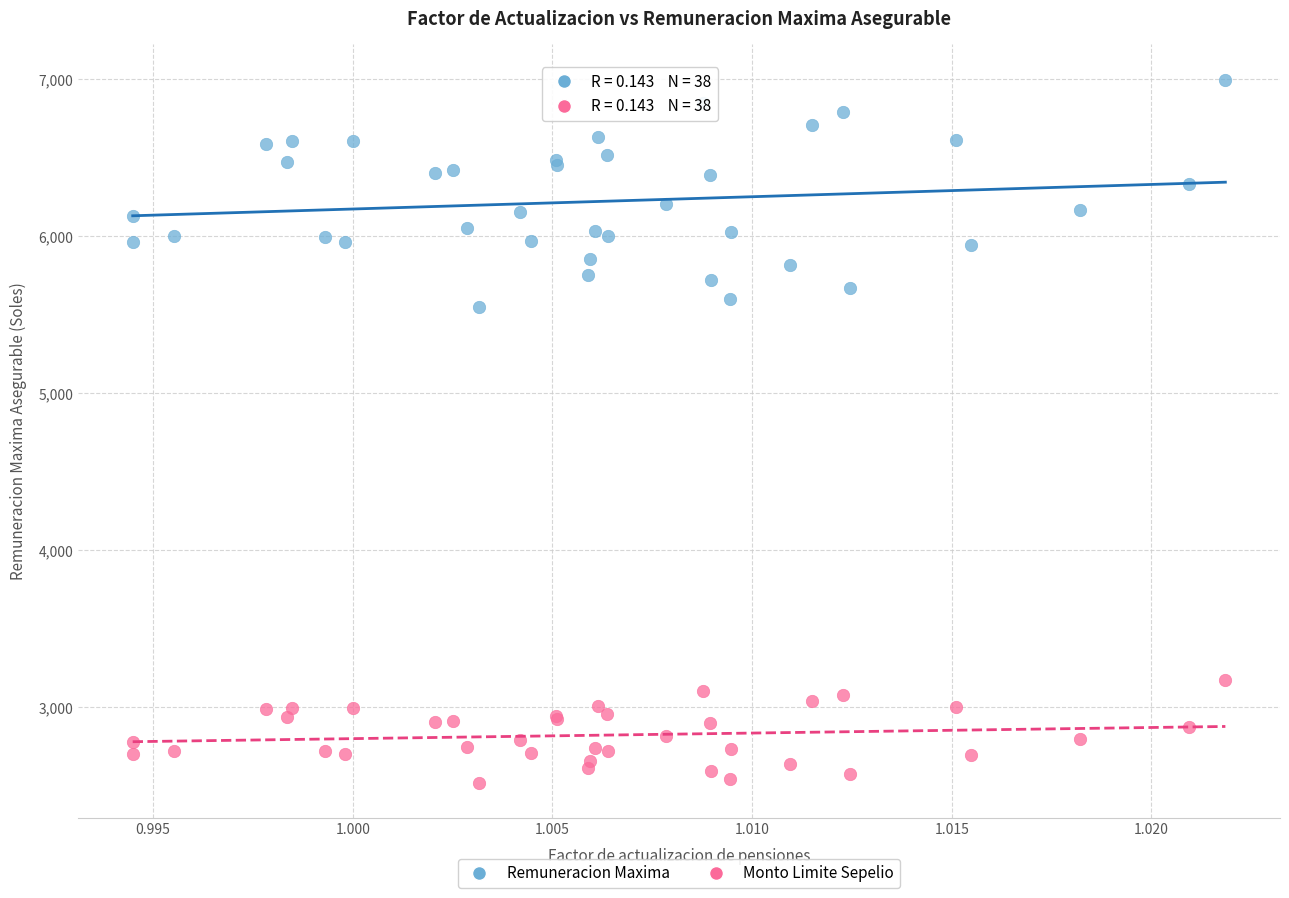

Across all series, what Y value is closest to 4757?

5549.9